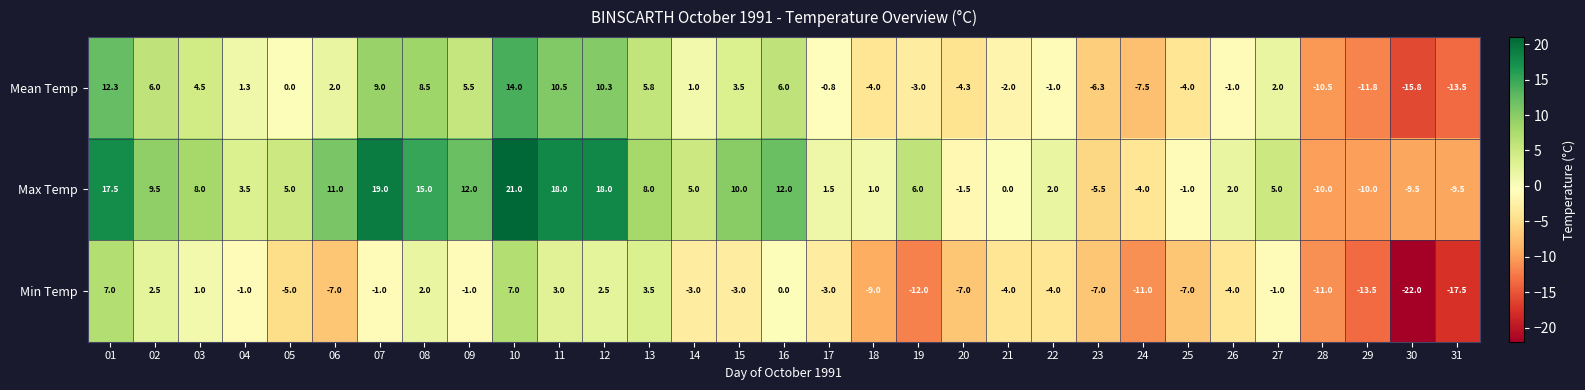

Is it true that Mean Temp equals -1.0 at 26?

True